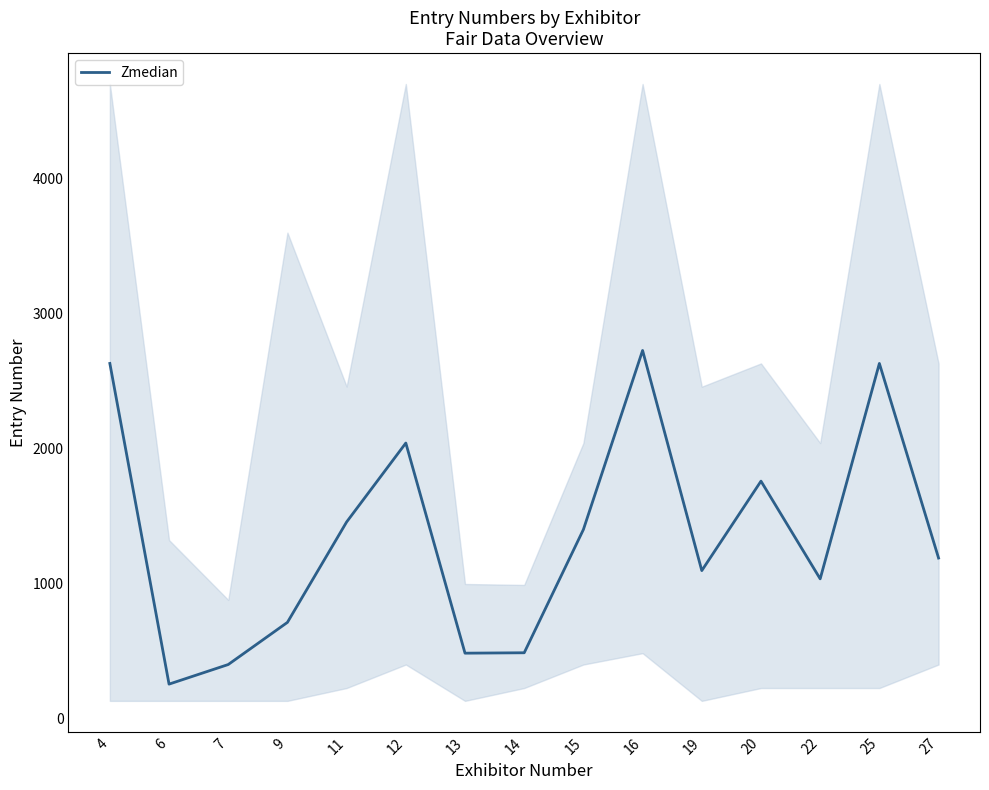

Reading left to right, list all the values displayed in this chart.

4=2631	6=258	7=403	9=715	11=1458	12=2042	13=487	14=490	15=1402	16=2727	19=1098	20=1760	22=1037	25=2631	27=1191